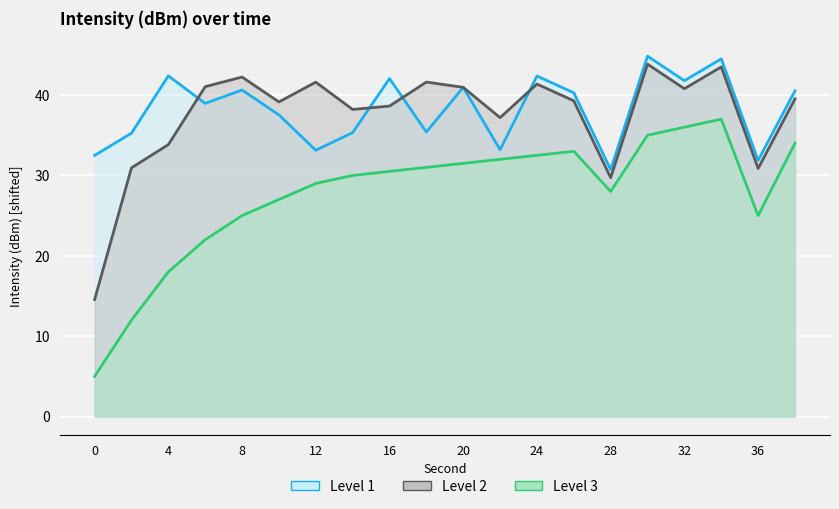

The value of Level 2 at 18 is 41.6. True or false?

True